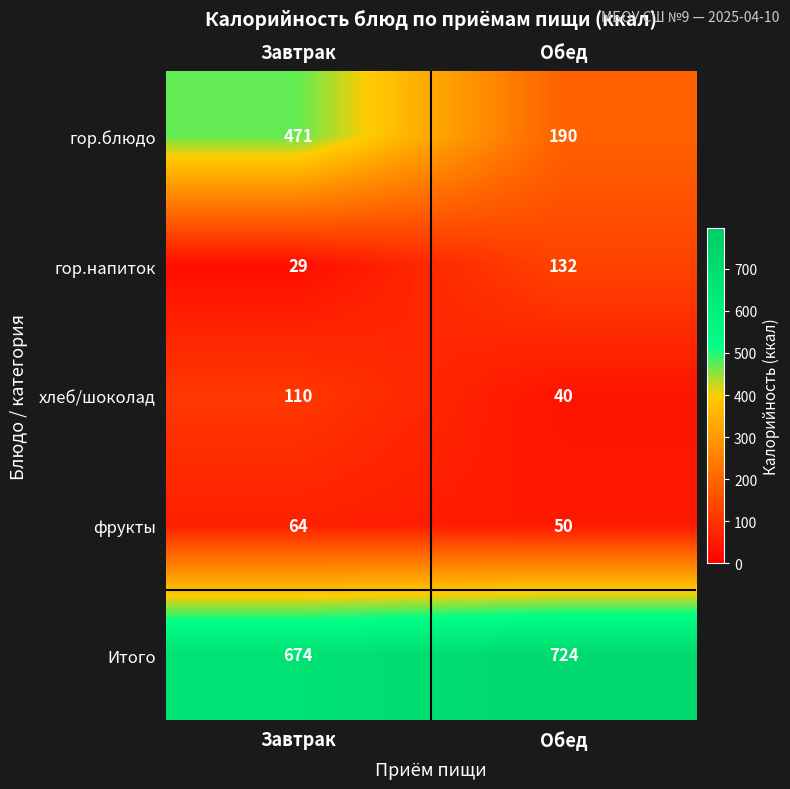

Rank the series by their maximum value, from lowest to highest.

фрукты, хлеб/шоколад, гор.напиток, гор.блюдо, Итого